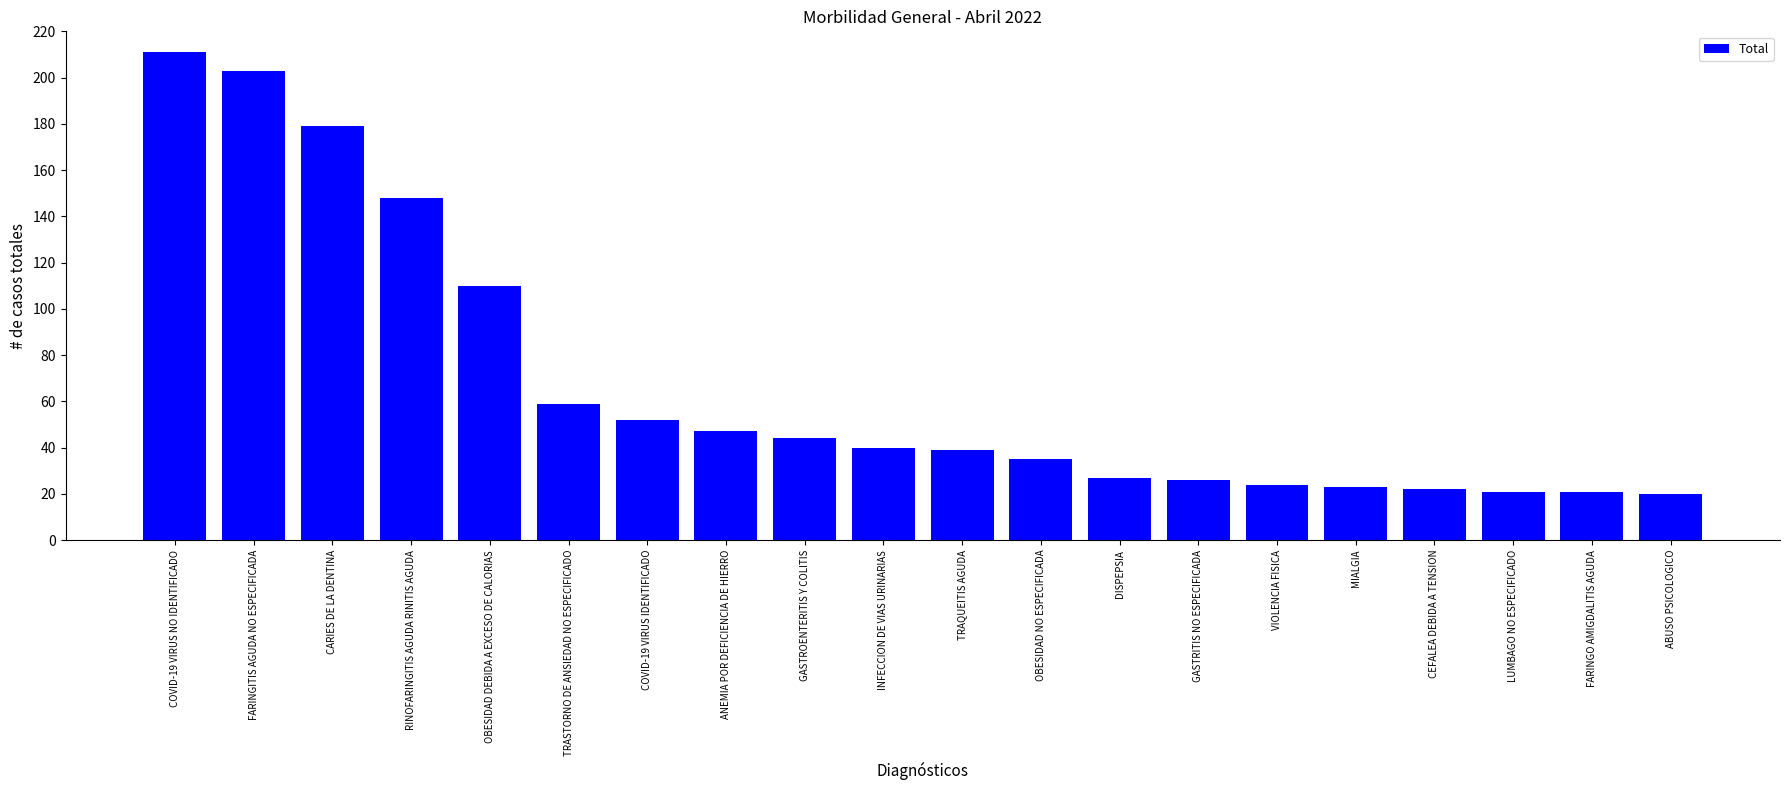

The value at TRAQUEITIS AGUDA is 12. True or false?

False